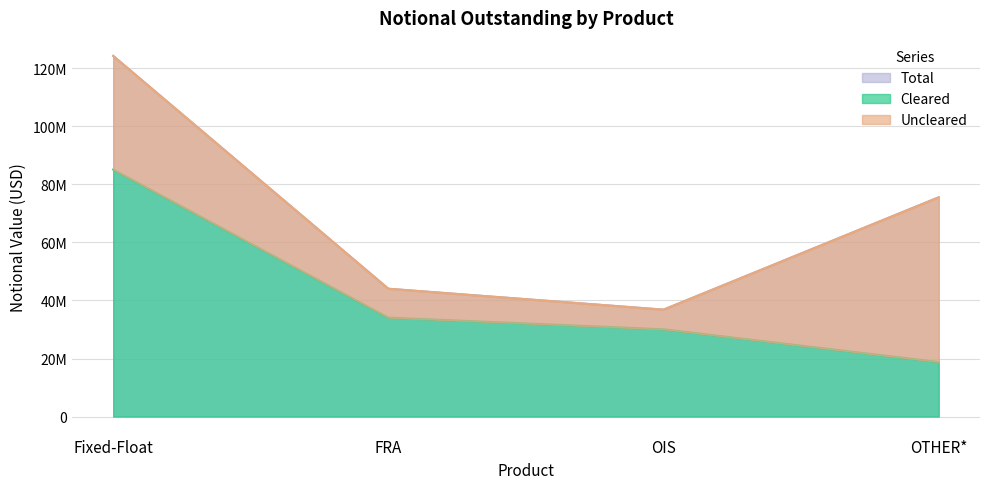

What is the label of the 3rd point from the left?

OIS